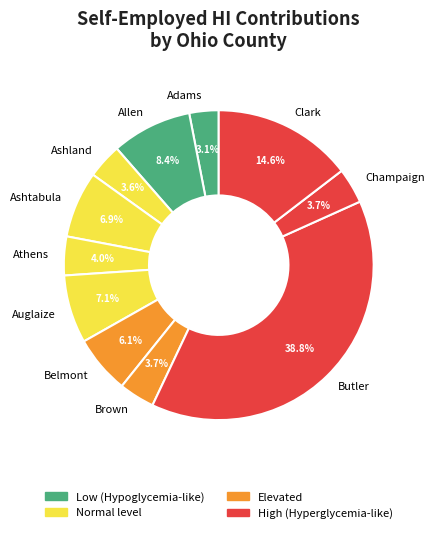

What portion of the pie excludes Adams?

96.9%